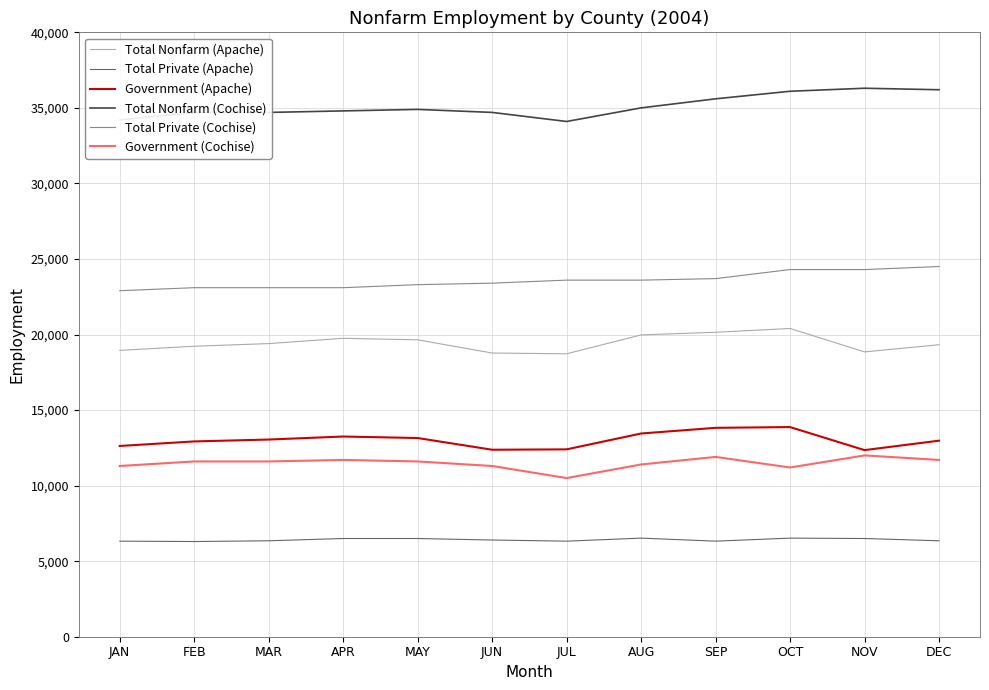

Is it true that Total Nonfarm (Apache) equals 13366 at APR?

False